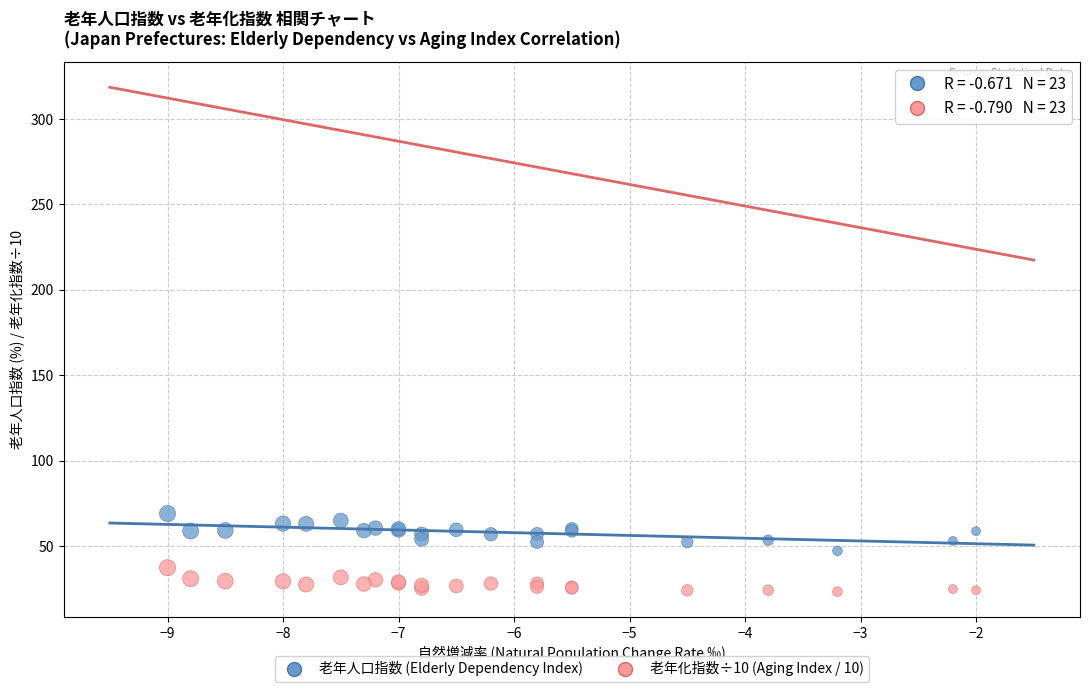

Which series has the largest Y range (max minus min)?

老年人口指数 (Elderly Dependency Index)